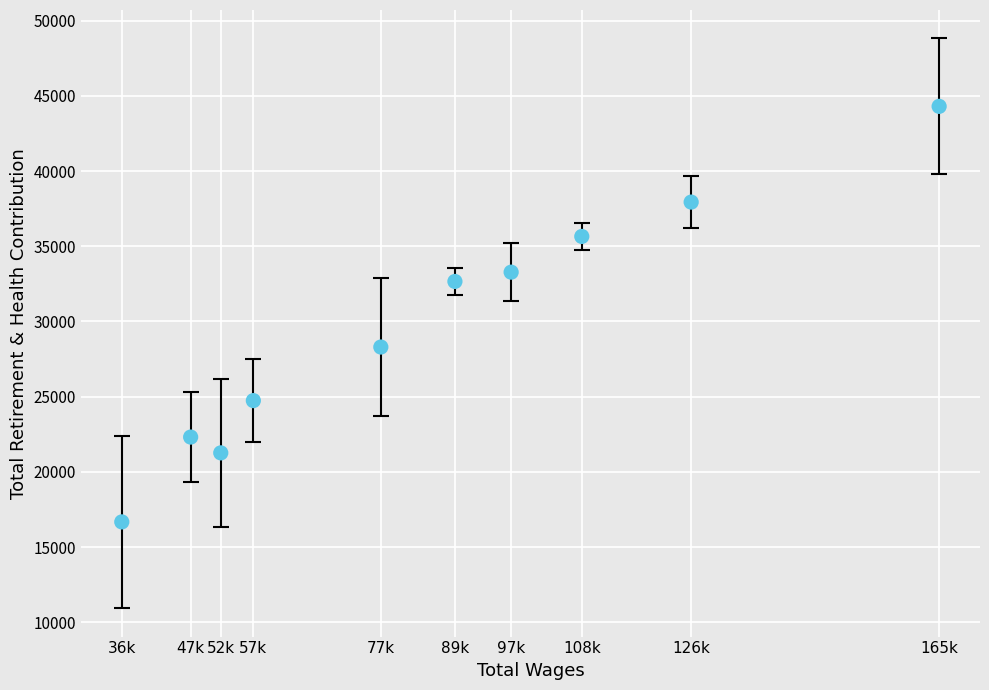

What is the range of Y values (max minus min)?

27623.0